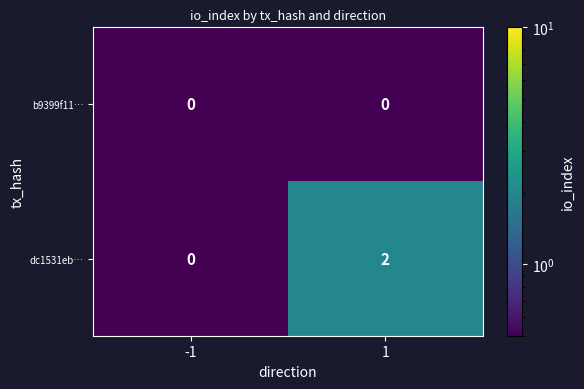

True or false: dc1531eb… has a value of -1 at -1.

False